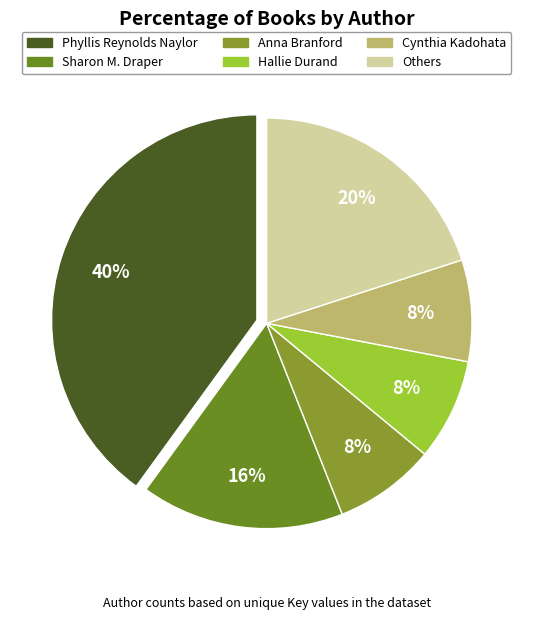

Count the number of slices in the pie.

6